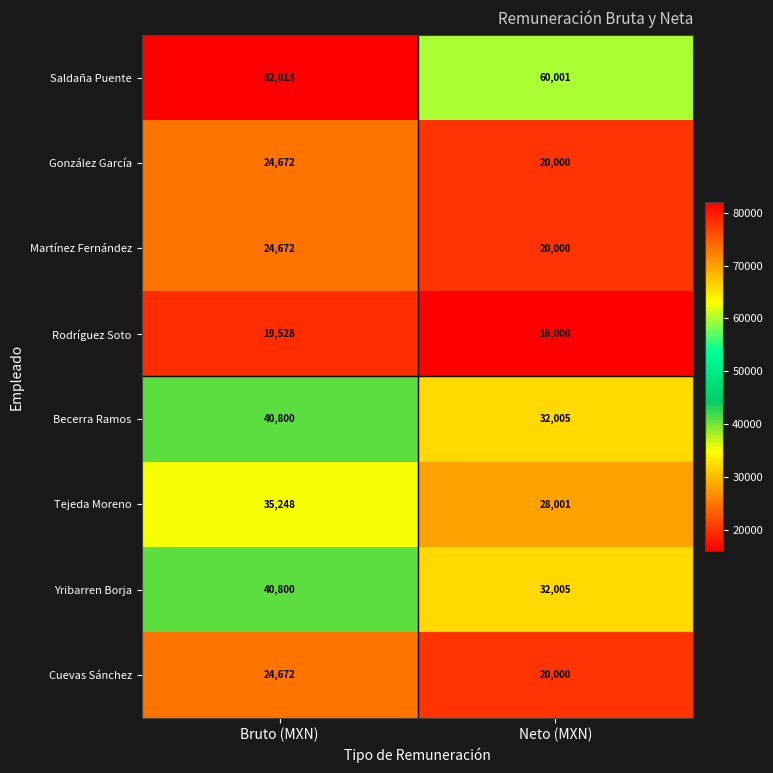

At which category is the sum across all series the highest?

Bruto (MXN)